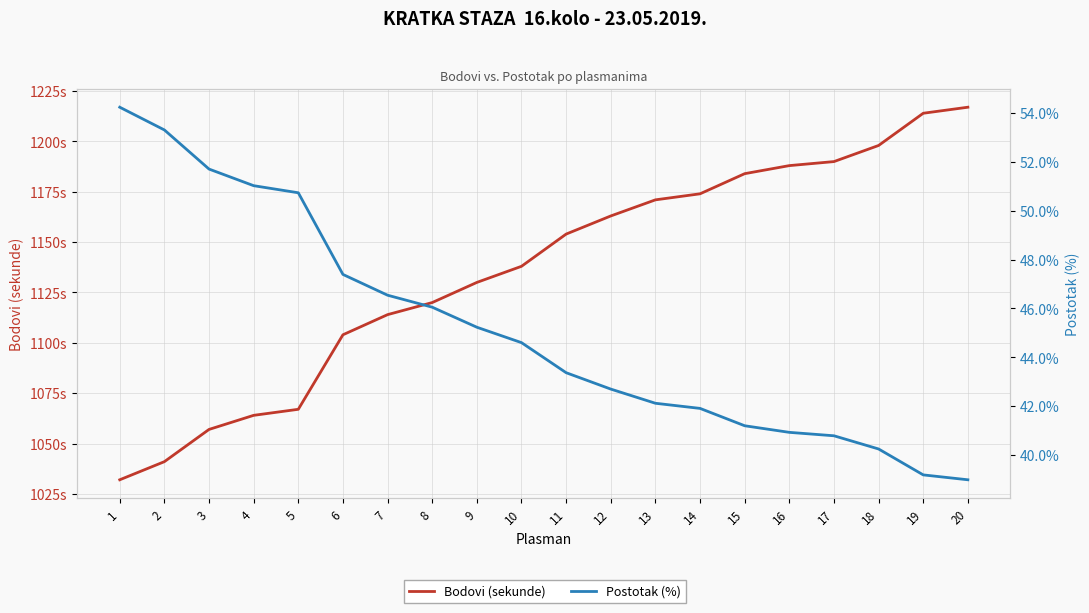

True or false: Bodovi (sekunde) has a value of 1041.0 at 2.

True